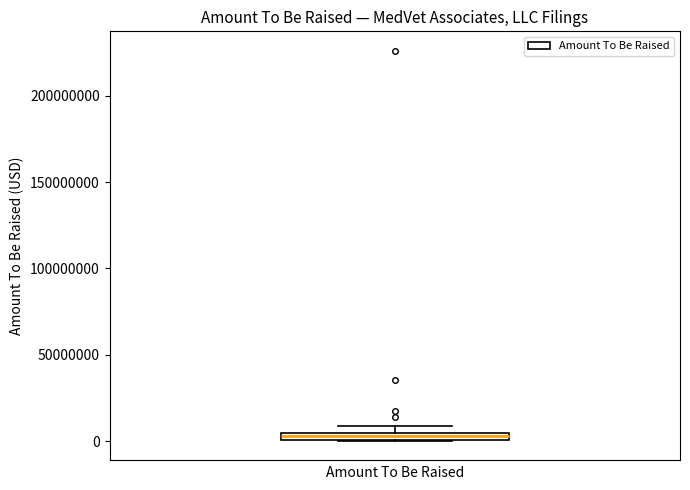

Where is the lower edge of the box on the y-axis? The values are not printed on the chart, so give them approximately, as read against the axis.

0